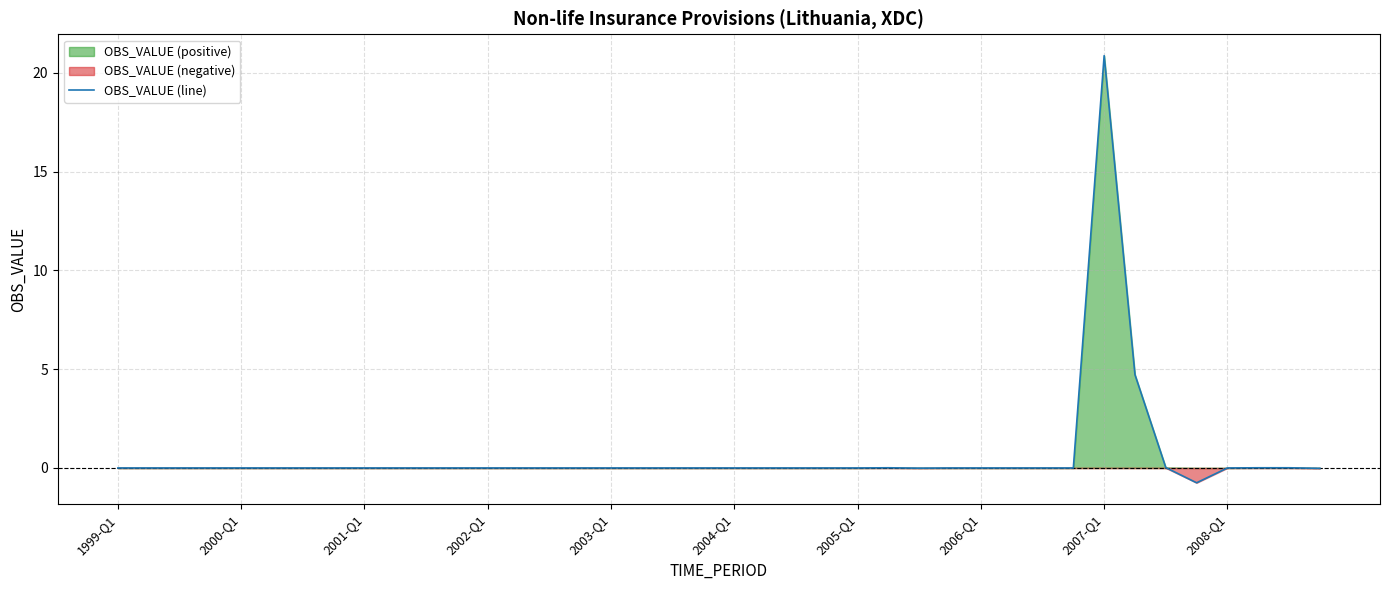

The chart shows a value of 0.0 at 37. True or false?

False